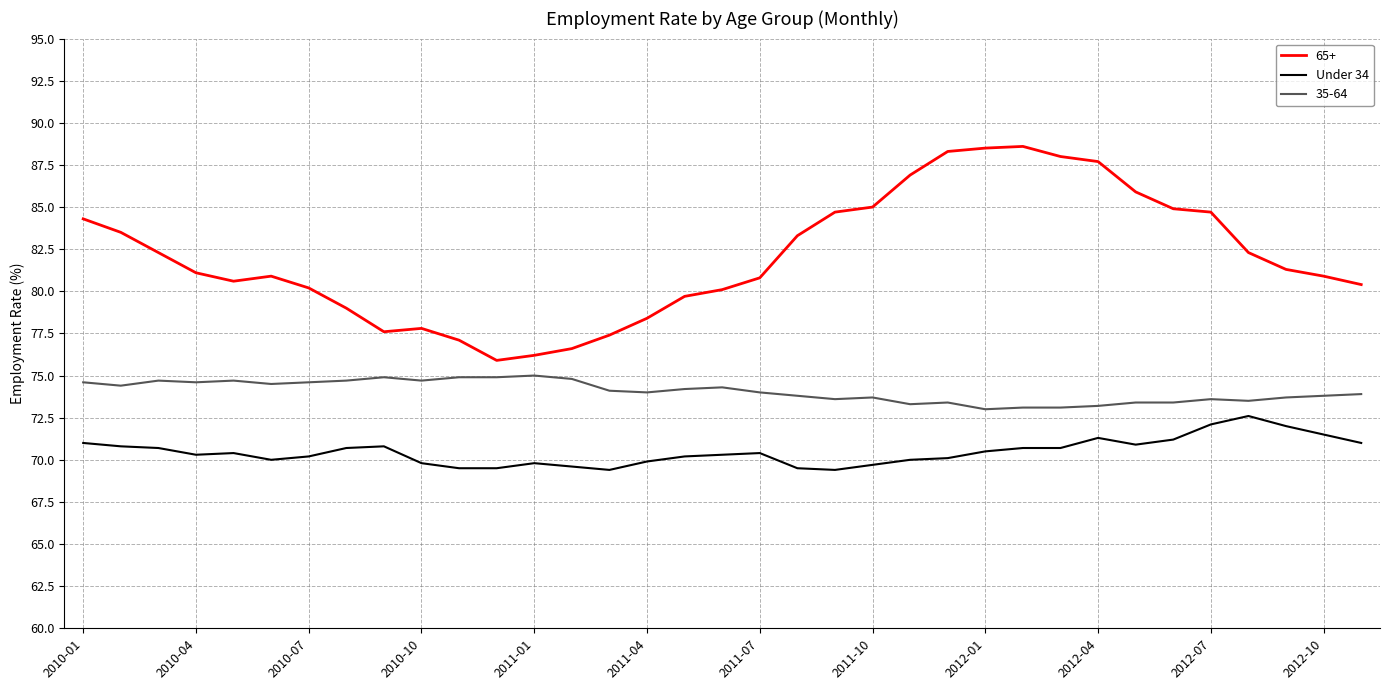

True or false: Under 34 and 35-64 intersect in this chart.

False